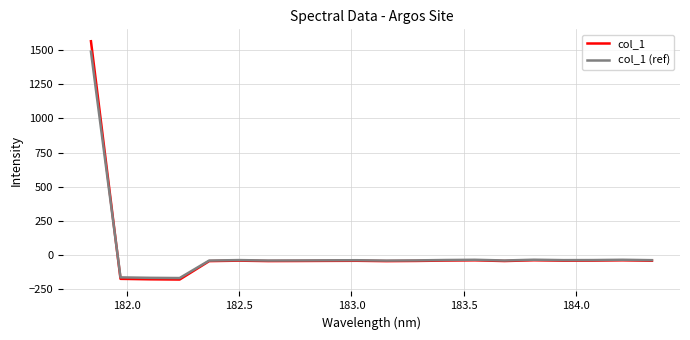

What is the value of the col_1 (ref) point at the 7th from the left?

-39.6